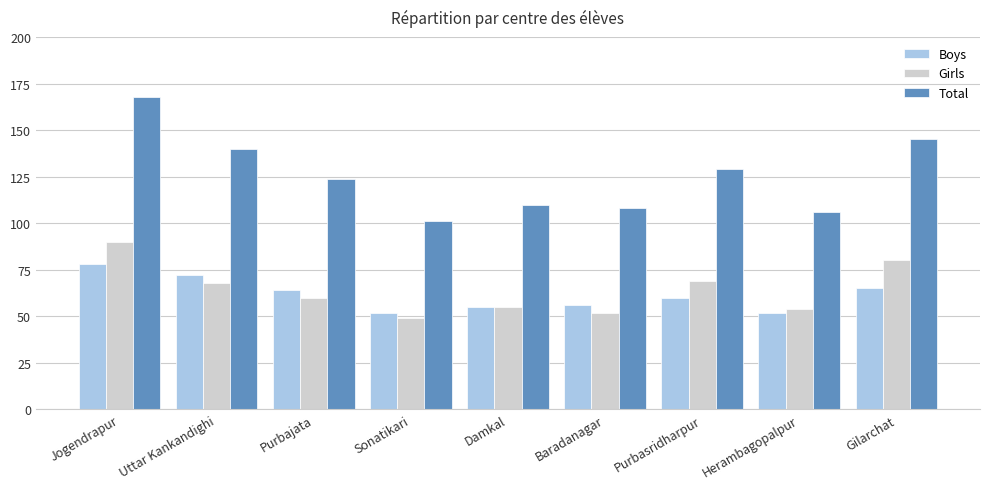

What is the approximate value of Total at Sonatikari, to the nearest 10?

100